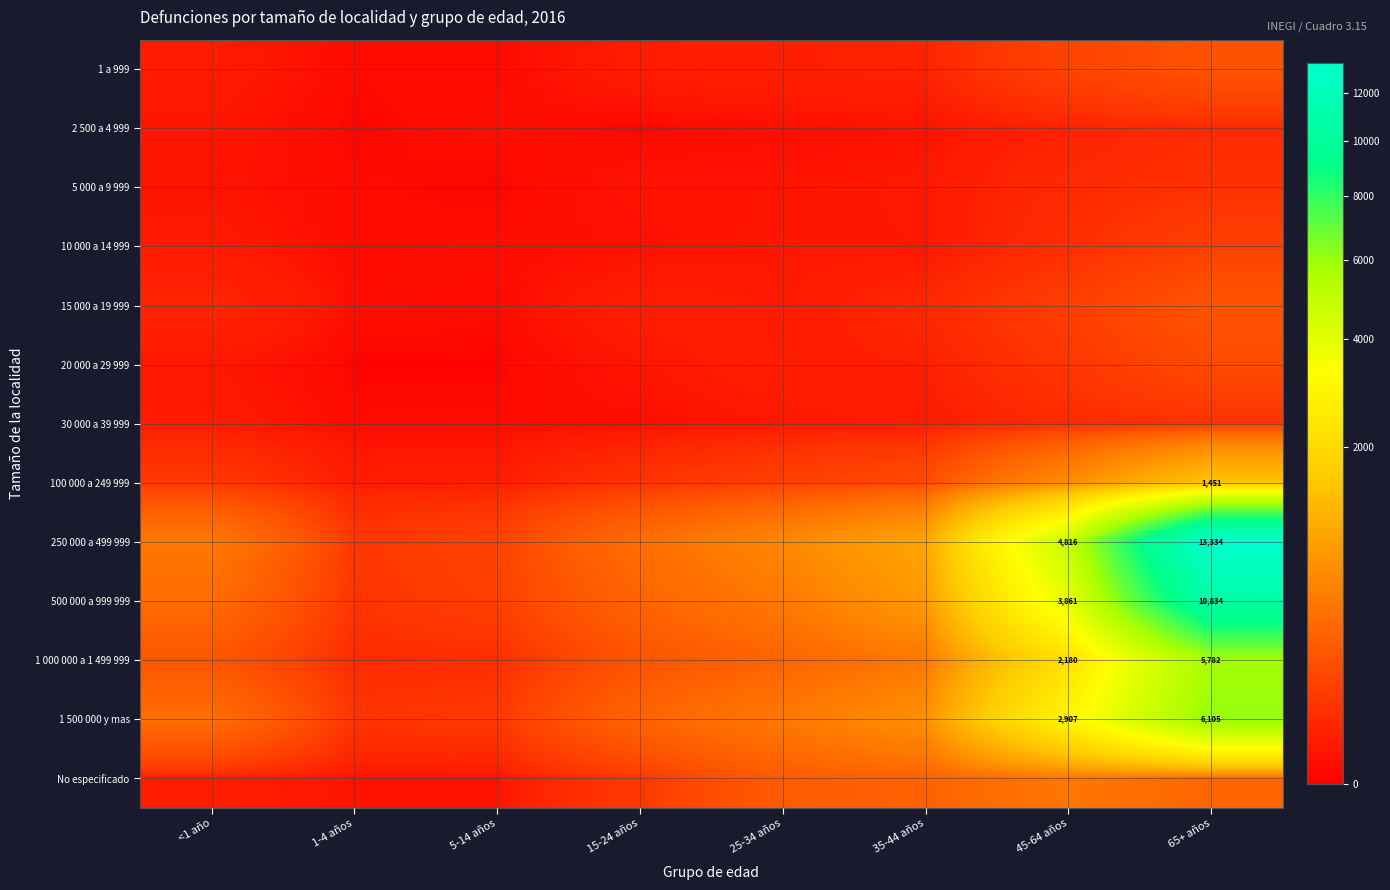

What is the difference between the maximum and minimum values in the 15 000 a 19 999 series?

174